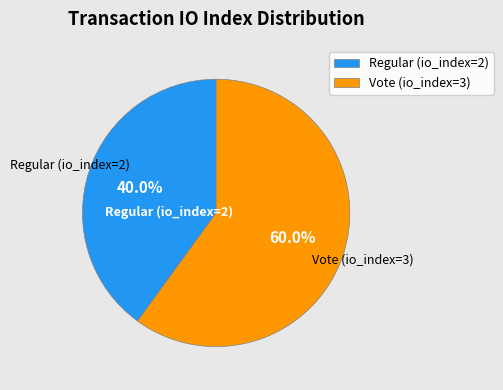

What percentage is the Regular (io_index=2) slice, to the nearest percent?

40%